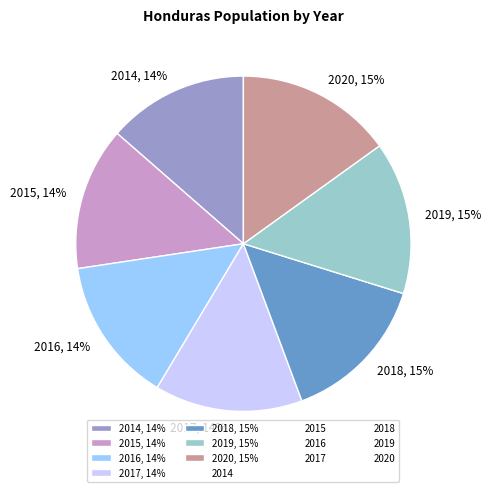

Do 2018, 15% and 2017, 14% together represent more than half of the pie?

No